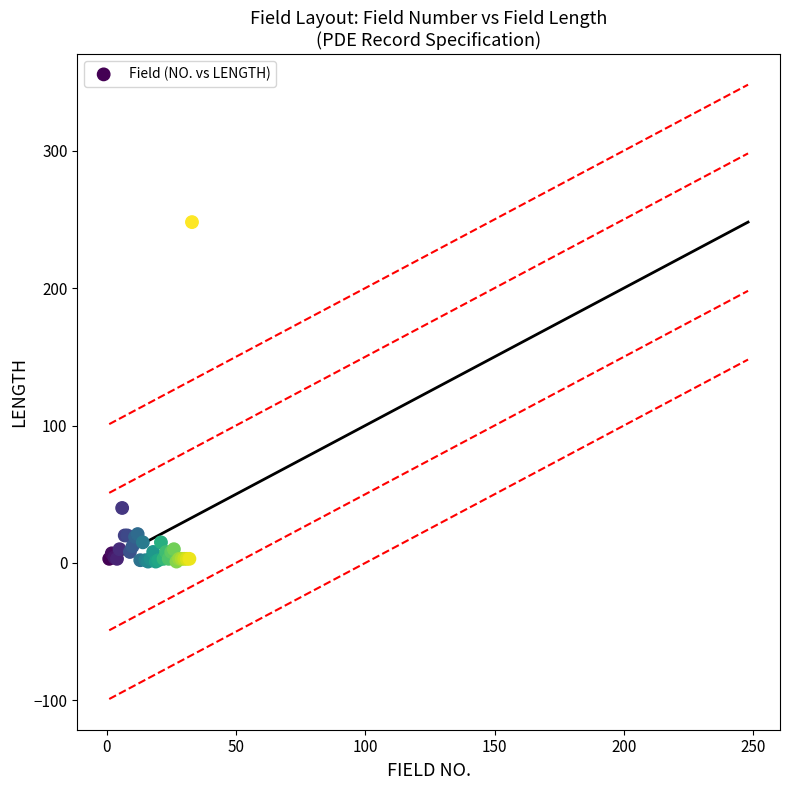

What Y value in the scatter plot is closest to 124?

40